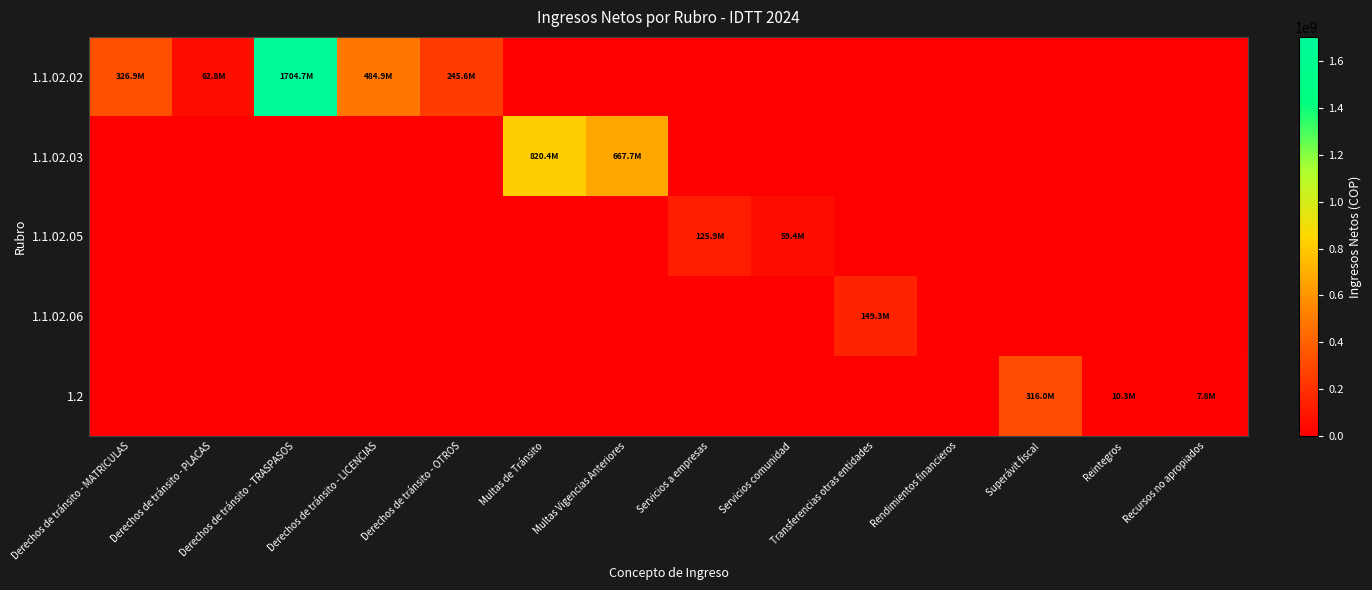

Reading left to right, what are all the values shown in this chart?

1.1.02.02: Derechos de tránsito - MATRICULAS=326854828.0	Derechos de tránsito - PLACAS=62799989.0	Derechos de tránsito - TRASPASOS=1704684832.0	Derechos de tránsito - LICENCIAS=484943440.0	Derechos de tránsito - OTROS=245553205.0	Multas de Tránsito=0.0	Multas Vigencias Anteriores=0.0	Servicios a empresas=0.0	Servicios comunidad=0.0	Transferencias otras entidades=0.0	Rendimientos financieros=0.0	Superávit fiscal=0.0	Reintegros=0.0	Recursos no apropiados=0.0
1.1.02.03: Derechos de tránsito - MATRICULAS=0.0	Derechos de tránsito - PLACAS=0.0	Derechos de tránsito - TRASPASOS=0.0	Derechos de tránsito - LICENCIAS=0.0	Derechos de tránsito - OTROS=0.0	Multas de Tránsito=820381340.8	Multas Vigencias Anteriores=667733387.4	Servicios a empresas=0.0	Servicios comunidad=0.0	Transferencias otras entidades=0.0	Rendimientos financieros=0.0	Superávit fiscal=0.0	Reintegros=0.0	Recursos no apropiados=0.0
1.1.02.05: Derechos de tránsito - MATRICULAS=0.0	Derechos de tránsito - PLACAS=0.0	Derechos de tránsito - TRASPASOS=0.0	Derechos de tránsito - LICENCIAS=0.0	Derechos de tránsito - OTROS=0.0	Multas de Tránsito=0.0	Multas Vigencias Anteriores=0.0	Servicios a empresas=125853741.0	Servicios comunidad=59430705.0	Transferencias otras entidades=0.0	Rendimientos financieros=0.0	Superávit fiscal=0.0	Reintegros=0.0	Recursos no apropiados=0.0
1.1.02.06: Derechos de tránsito - MATRICULAS=0.0	Derechos de tránsito - PLACAS=0.0	Derechos de tránsito - TRASPASOS=0.0	Derechos de tránsito - LICENCIAS=0.0	Derechos de tránsito - OTROS=0.0	Multas de Tránsito=0.0	Multas Vigencias Anteriores=0.0	Servicios a empresas=0.0	Servicios comunidad=0.0	Transferencias otras entidades=149313310.0	Rendimientos financieros=0.0	Superávit fiscal=0.0	Reintegros=0.0	Recursos no apropiados=0.0
1.2: Derechos de tránsito - MATRICULAS=0.0	Derechos de tránsito - PLACAS=0.0	Derechos de tránsito - TRASPASOS=0.0	Derechos de tránsito - LICENCIAS=0.0	Derechos de tránsito - OTROS=0.0	Multas de Tránsito=0.0	Multas Vigencias Anteriores=0.0	Servicios a empresas=0.0	Servicios comunidad=0.0	Transferencias otras entidades=0.0	Rendimientos financieros=0.0	Superávit fiscal=315994220.7	Reintegros=10320877.0	Recursos no apropiados=7802584.6